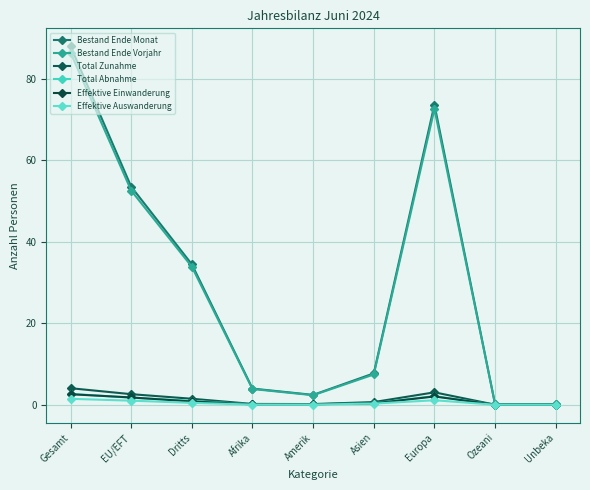

How many lines are shown in the chart?

6